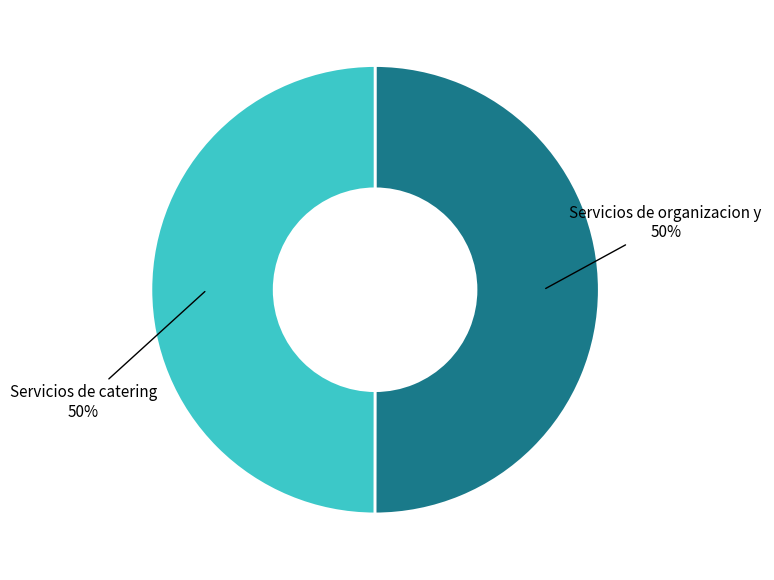

To the nearest percent, what is the average slice percentage?

50%